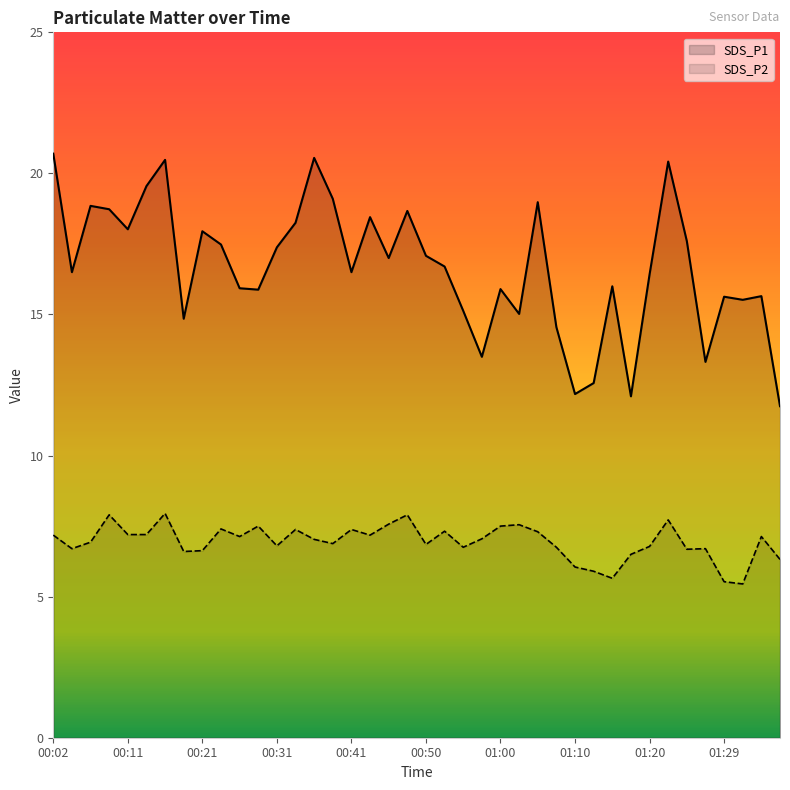

What is the difference between the maximum and second lowest values in the SDS_P2 series?

2.4